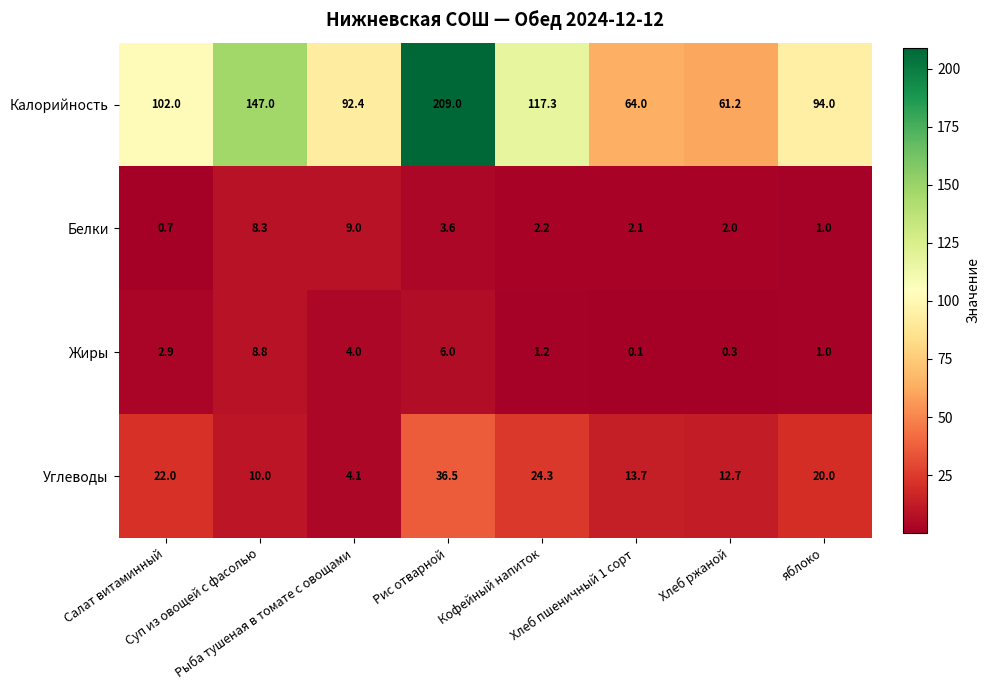

What is the spread (max minus min) of values at Кофейный напиток?

116.1